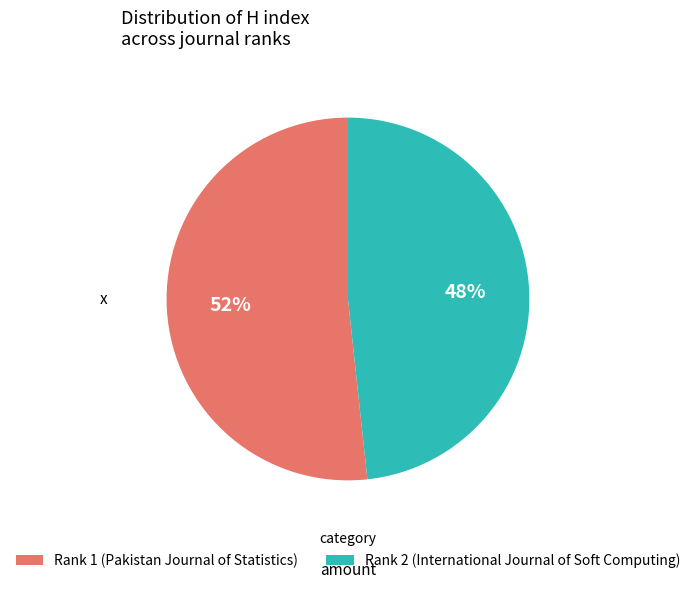

How many slices are in this pie chart?

2